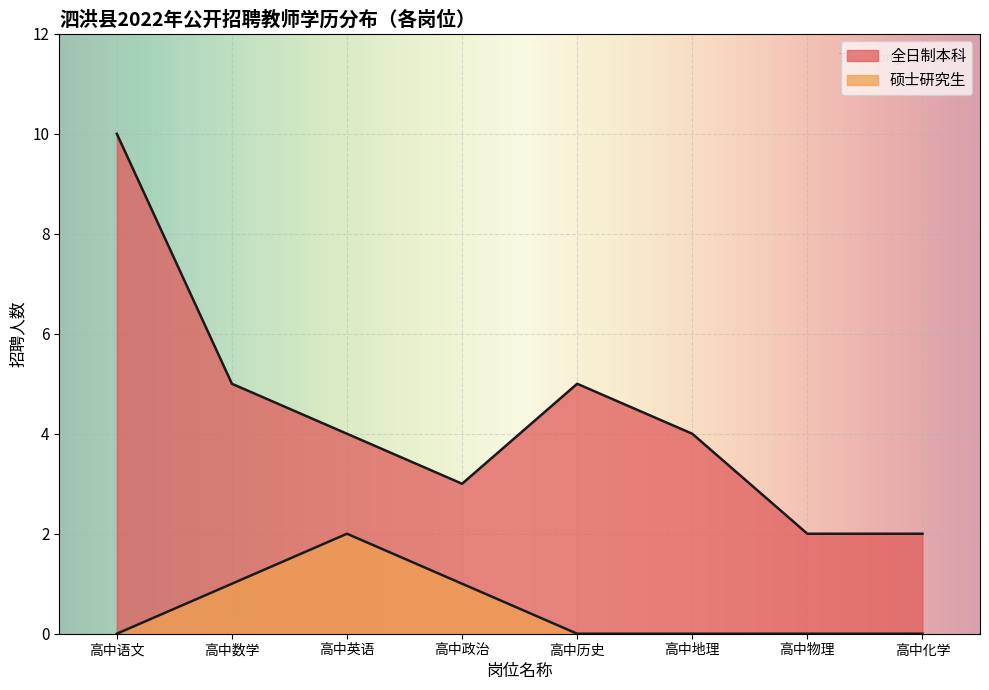

Between 高中数学 and 高中地理, which series saw the biggest shift?

全日制本科